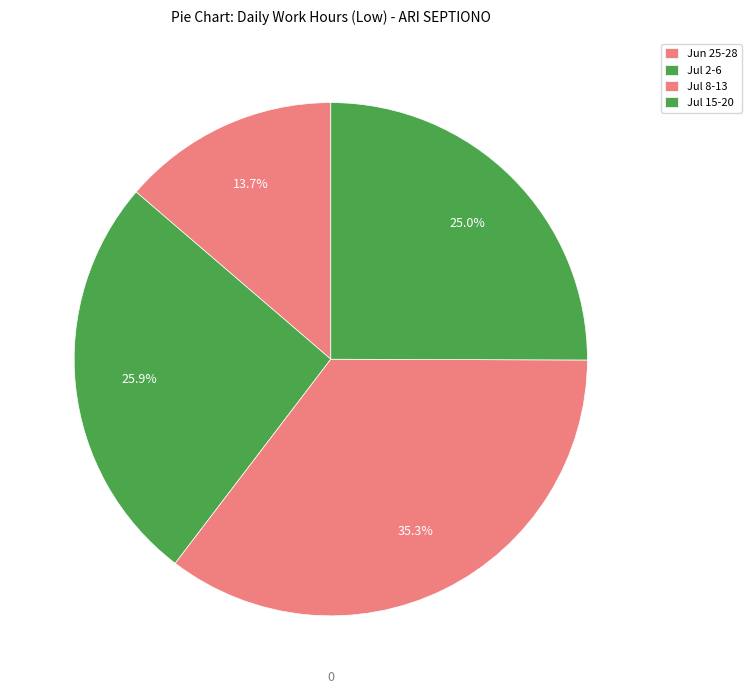

How many segments does this pie chart have?

4